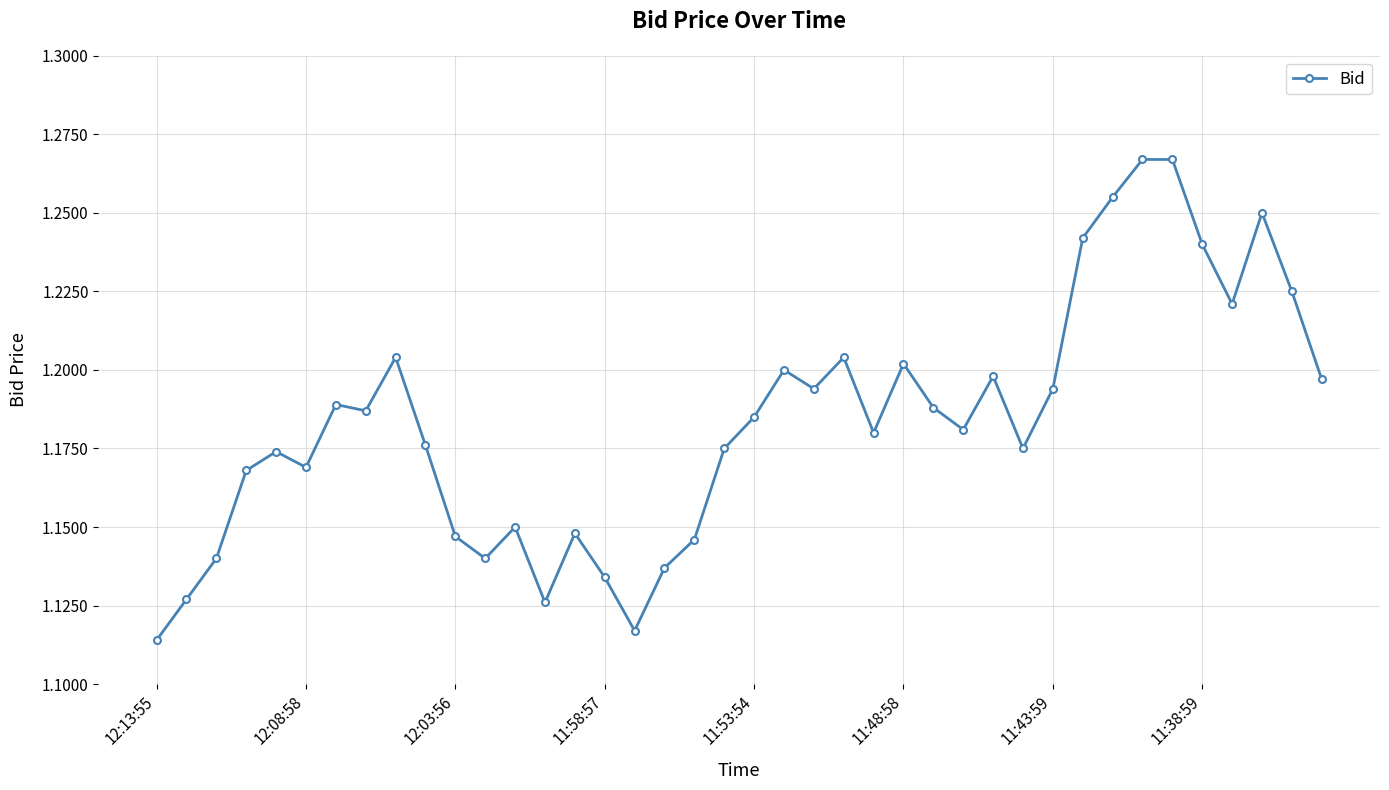

What is the sum of all values?

47.3